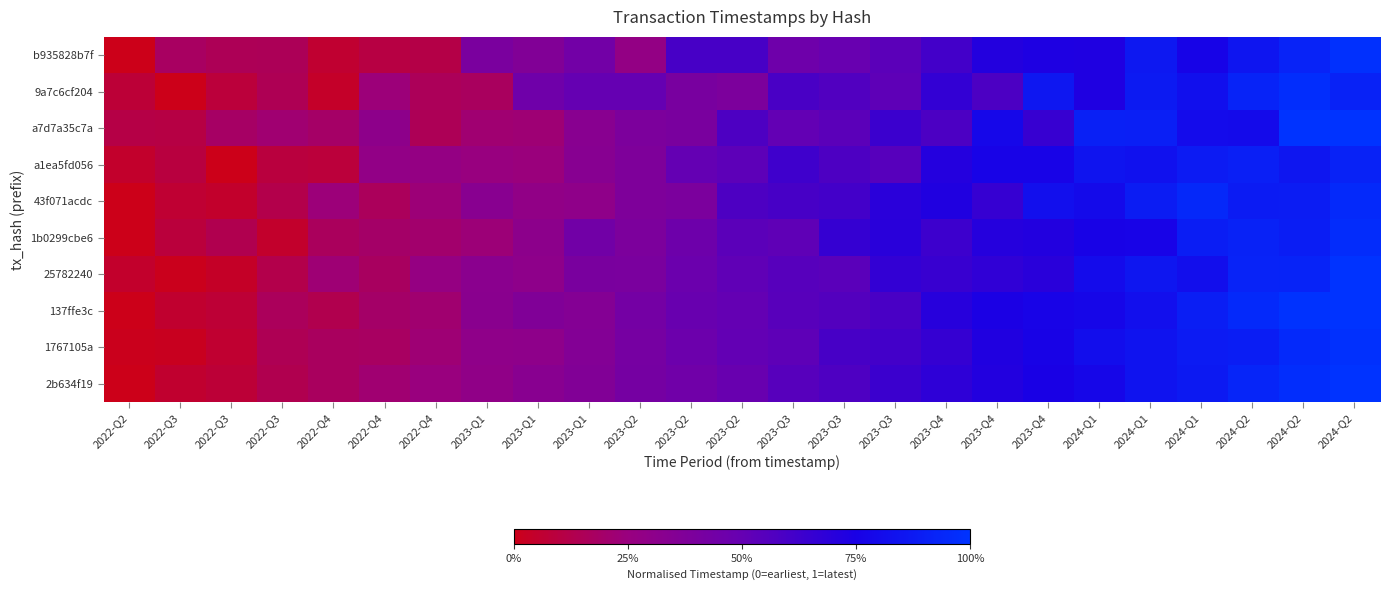

Reading left to right, transcribe all the data shown in this chart.

b935828b7f: 2022-Q2=0.0	2022-Q3=0.2	2022-Q3=0.2	2022-Q3=0.2	2022-Q4=0.1	2022-Q4=0.1	2022-Q4=0.1	2023-Q1=0.4	2023-Q1=0.4	2023-Q1=0.4	2023-Q2=0.3	2023-Q2=0.6	2023-Q2=0.6	2023-Q3=0.5	2023-Q3=0.5	2023-Q3=0.5	2023-Q4=0.6	2023-Q4=0.7	2023-Q4=0.7	2024-Q1=0.7	2024-Q1=0.9	2024-Q1=0.8	2024-Q2=0.9	2024-Q2=0.9	2024-Q2=1.0
9a7c6cf204: 2022-Q2=0.1	2022-Q3=0.0	2022-Q3=0.1	2022-Q3=0.1	2022-Q4=0.0	2022-Q4=0.2	2022-Q4=0.2	2023-Q1=0.2	2023-Q1=0.5	2023-Q1=0.5	2023-Q2=0.5	2023-Q2=0.4	2023-Q2=0.4	2023-Q3=0.6	2023-Q3=0.6	2023-Q3=0.5	2023-Q4=0.7	2023-Q4=0.6	2023-Q4=0.9	2024-Q1=0.7	2024-Q1=0.9	2024-Q1=0.8	2024-Q2=0.9	2024-Q2=1.0	2024-Q2=0.9
a7d7a35c7a: 2022-Q2=0.1	2022-Q3=0.1	2022-Q3=0.2	2022-Q3=0.2	2022-Q4=0.2	2022-Q4=0.3	2022-Q4=0.1	2023-Q1=0.2	2023-Q1=0.2	2023-Q1=0.3	2023-Q2=0.4	2023-Q2=0.4	2023-Q2=0.6	2023-Q3=0.5	2023-Q3=0.5	2023-Q3=0.6	2023-Q4=0.6	2023-Q4=0.8	2023-Q4=0.6	2024-Q1=0.9	2024-Q1=0.9	2024-Q1=0.8	2024-Q2=0.8	2024-Q2=1.0	2024-Q2=1.0
a1ea5fd056: 2022-Q2=0.0	2022-Q3=0.1	2022-Q3=0.0	2022-Q3=0.1	2022-Q4=0.1	2022-Q4=0.3	2022-Q4=0.3	2023-Q1=0.3	2023-Q1=0.2	2023-Q1=0.3	2023-Q2=0.4	2023-Q2=0.5	2023-Q2=0.5	2023-Q3=0.6	2023-Q3=0.6	2023-Q3=0.5	2023-Q4=0.7	2023-Q4=0.8	2023-Q4=0.8	2024-Q1=0.8	2024-Q1=0.8	2024-Q1=0.9	2024-Q2=0.9	2024-Q2=0.9	2024-Q2=0.9
43f071acdc: 2022-Q2=0.0	2022-Q3=0.1	2022-Q3=0.0	2022-Q3=0.1	2022-Q4=0.2	2022-Q4=0.2	2022-Q4=0.2	2023-Q1=0.3	2023-Q1=0.3	2023-Q1=0.3	2023-Q2=0.4	2023-Q2=0.4	2023-Q2=0.6	2023-Q3=0.6	2023-Q3=0.6	2023-Q3=0.7	2023-Q4=0.7	2023-Q4=0.7	2023-Q4=0.8	2024-Q1=0.8	2024-Q1=0.9	2024-Q1=0.9	2024-Q2=0.9	2024-Q2=0.9	2024-Q2=1.0
1b0299cbe6: 2022-Q2=0.0	2022-Q3=0.1	2022-Q3=0.1	2022-Q3=0.0	2022-Q4=0.2	2022-Q4=0.2	2022-Q4=0.2	2023-Q1=0.2	2023-Q1=0.3	2023-Q1=0.4	2023-Q2=0.4	2023-Q2=0.5	2023-Q2=0.5	2023-Q3=0.5	2023-Q3=0.7	2023-Q3=0.7	2023-Q4=0.6	2023-Q4=0.7	2023-Q4=0.7	2024-Q1=0.8	2024-Q1=0.8	2024-Q1=0.9	2024-Q2=0.9	2024-Q2=0.9	2024-Q2=1.0
25782240: 2022-Q2=0.0	2022-Q3=0.0	2022-Q3=0.0	2022-Q3=0.1	2022-Q4=0.2	2022-Q4=0.2	2022-Q4=0.3	2023-Q1=0.3	2023-Q1=0.3	2023-Q1=0.4	2023-Q2=0.4	2023-Q2=0.5	2023-Q2=0.5	2023-Q3=0.5	2023-Q3=0.5	2023-Q3=0.7	2023-Q4=0.6	2023-Q4=0.7	2023-Q4=0.7	2024-Q1=0.8	2024-Q1=0.9	2024-Q1=0.8	2024-Q2=0.9	2024-Q2=0.9	2024-Q2=1.0
137ffe3c: 2022-Q2=0.0	2022-Q3=0.1	2022-Q3=0.1	2022-Q3=0.2	2022-Q4=0.1	2022-Q4=0.2	2022-Q4=0.2	2023-Q1=0.3	2023-Q1=0.4	2023-Q1=0.4	2023-Q2=0.4	2023-Q2=0.5	2023-Q2=0.5	2023-Q3=0.5	2023-Q3=0.6	2023-Q3=0.6	2023-Q4=0.7	2023-Q4=0.7	2023-Q4=0.8	2024-Q1=0.8	2024-Q1=0.8	2024-Q1=0.9	2024-Q2=1.0	2024-Q2=1.0	2024-Q2=1.0
1767105a: 2022-Q2=0.0	2022-Q3=0.0	2022-Q3=0.1	2022-Q3=0.1	2022-Q4=0.2	2022-Q4=0.2	2022-Q4=0.2	2023-Q1=0.3	2023-Q1=0.3	2023-Q1=0.4	2023-Q2=0.4	2023-Q2=0.5	2023-Q2=0.5	2023-Q3=0.5	2023-Q3=0.6	2023-Q3=0.6	2023-Q4=0.7	2023-Q4=0.7	2023-Q4=0.8	2024-Q1=0.8	2024-Q1=0.8	2024-Q1=0.9	2024-Q2=0.9	2024-Q2=1.0	2024-Q2=1.0
2b634f19: 2022-Q2=0.0	2022-Q3=0.1	2022-Q3=0.1	2022-Q3=0.1	2022-Q4=0.2	2022-Q4=0.2	2022-Q4=0.2	2023-Q1=0.3	2023-Q1=0.3	2023-Q1=0.4	2023-Q2=0.4	2023-Q2=0.5	2023-Q2=0.5	2023-Q3=0.5	2023-Q3=0.6	2023-Q3=0.6	2023-Q4=0.7	2023-Q4=0.7	2023-Q4=0.7	2024-Q1=0.8	2024-Q1=0.8	2024-Q1=0.9	2024-Q2=0.9	2024-Q2=1.0	2024-Q2=1.0